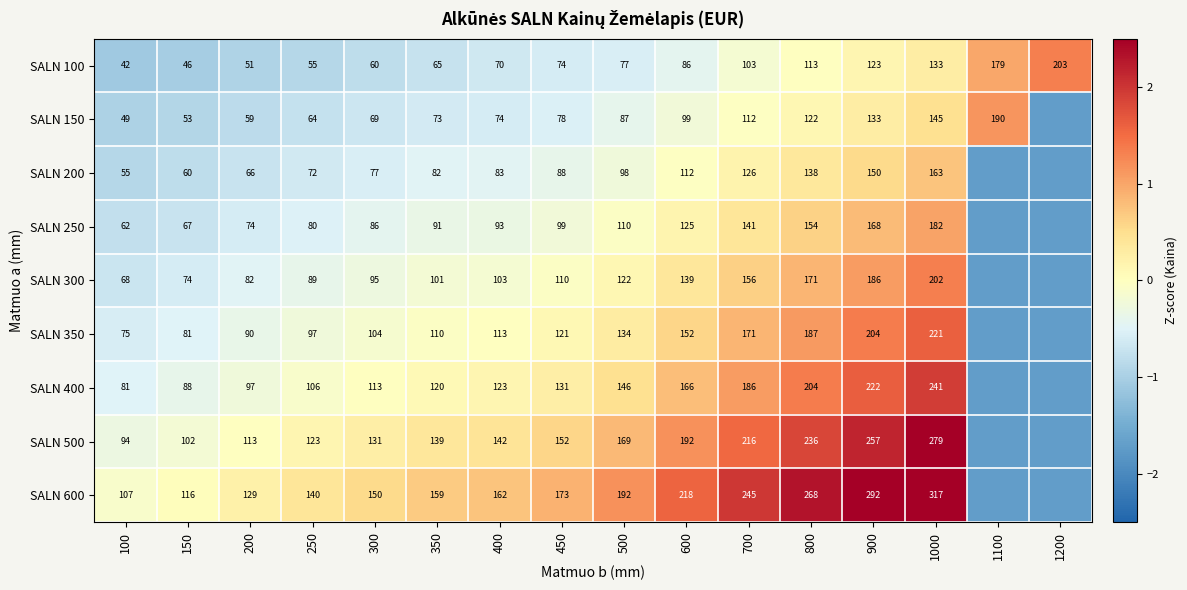

Is the value of SALN 150 at 1000 greater than the value of SALN 350 at 900?

No